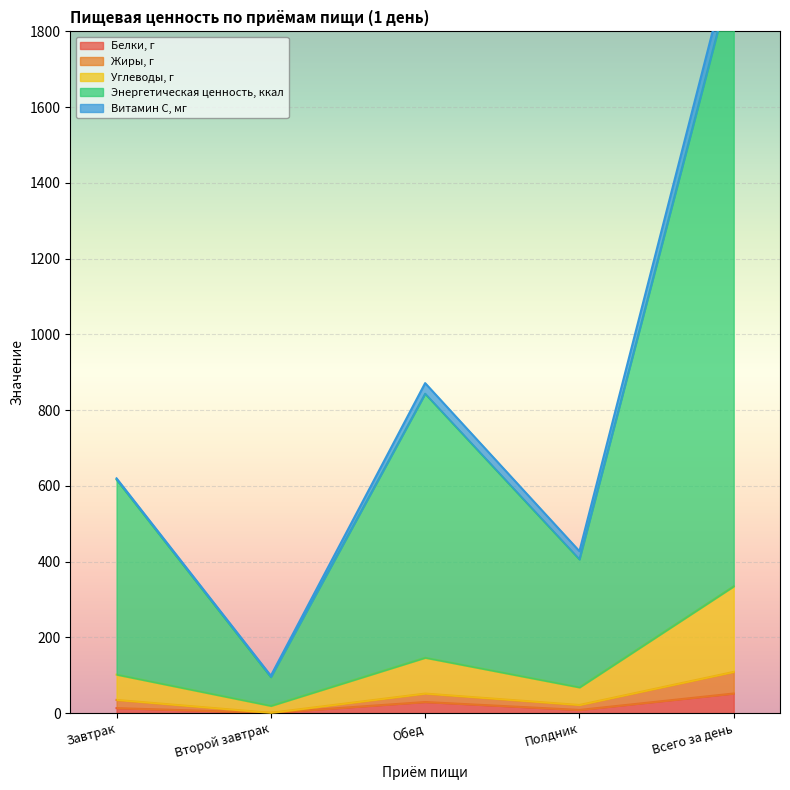

True or false: Белки, г has a value of 51.8 at Всего за день.

True